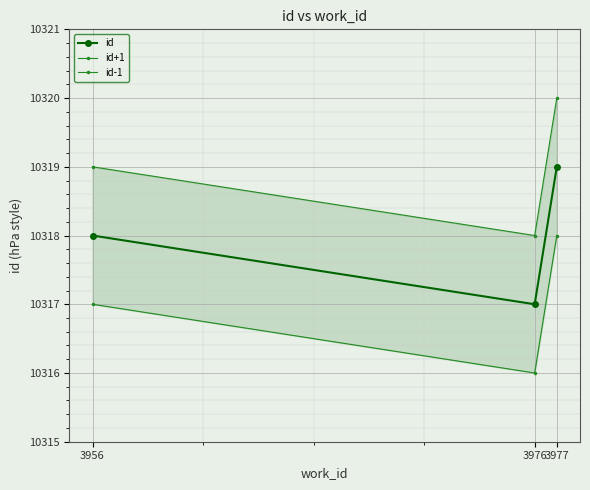

How many lines are shown in the chart?

3